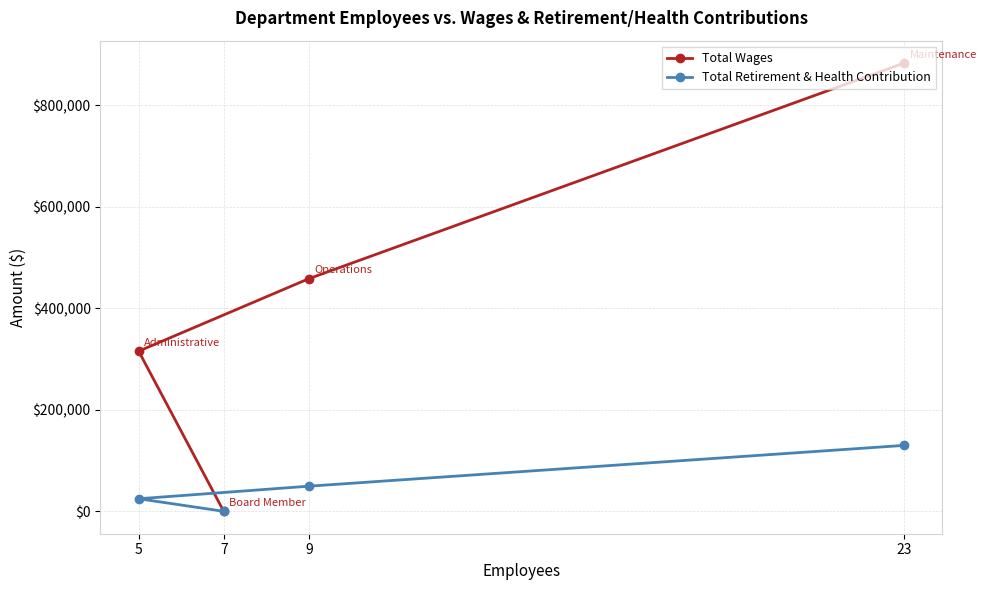

Reading left to right, extract all data points from this chart.

Total Wages: 5=315558	7=0	9=458318	23=883215
Total Retirement & Health Contribution: 5=24740	7=0	9=49480	23=129885